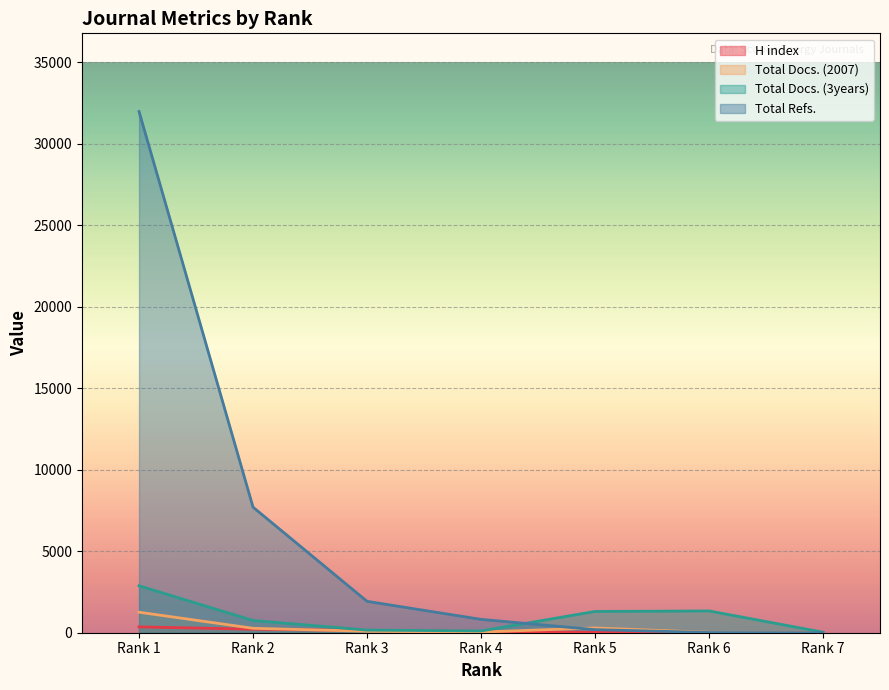

List the labels in order of Total Docs. (2007) value, smallest first.

Rank 7, Rank 6, Rank 4, Rank 3, Rank 2, Rank 5, Rank 1